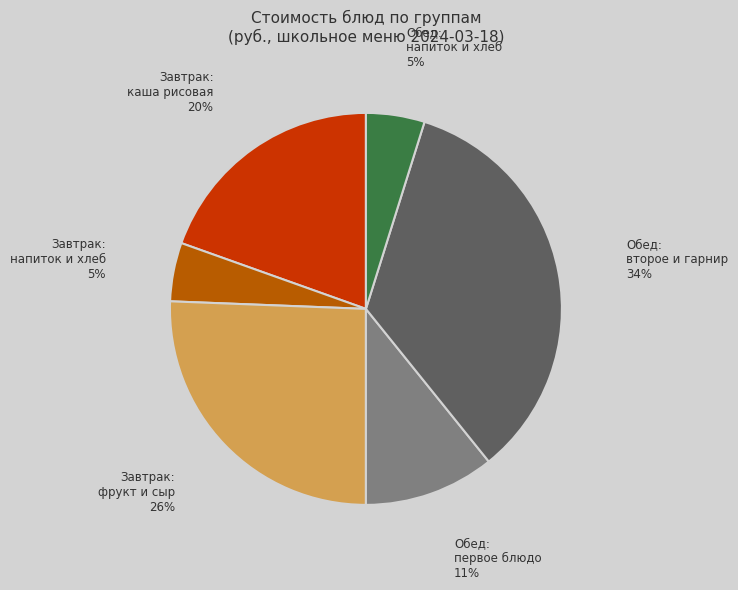

How many slices are in this pie chart?

6